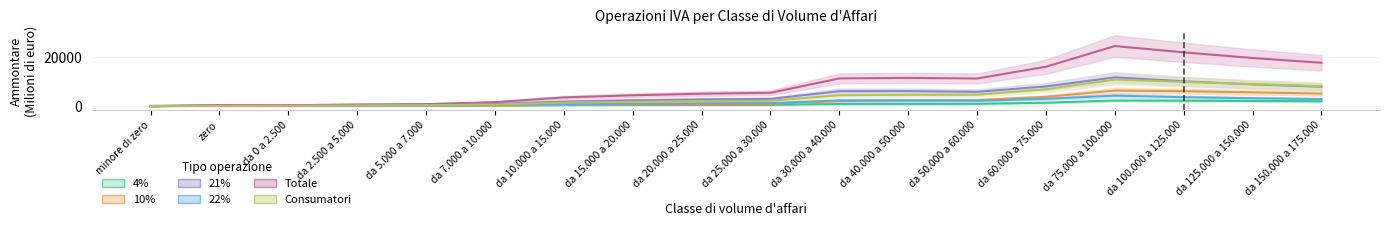

Does the chart have visible grid lines?

Yes